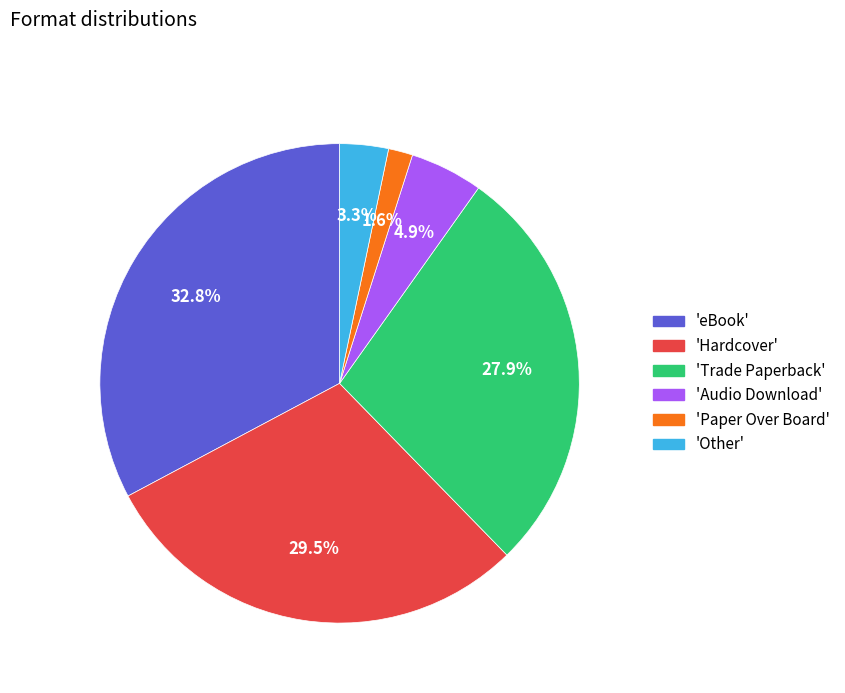

How many slices are in this pie chart?

6